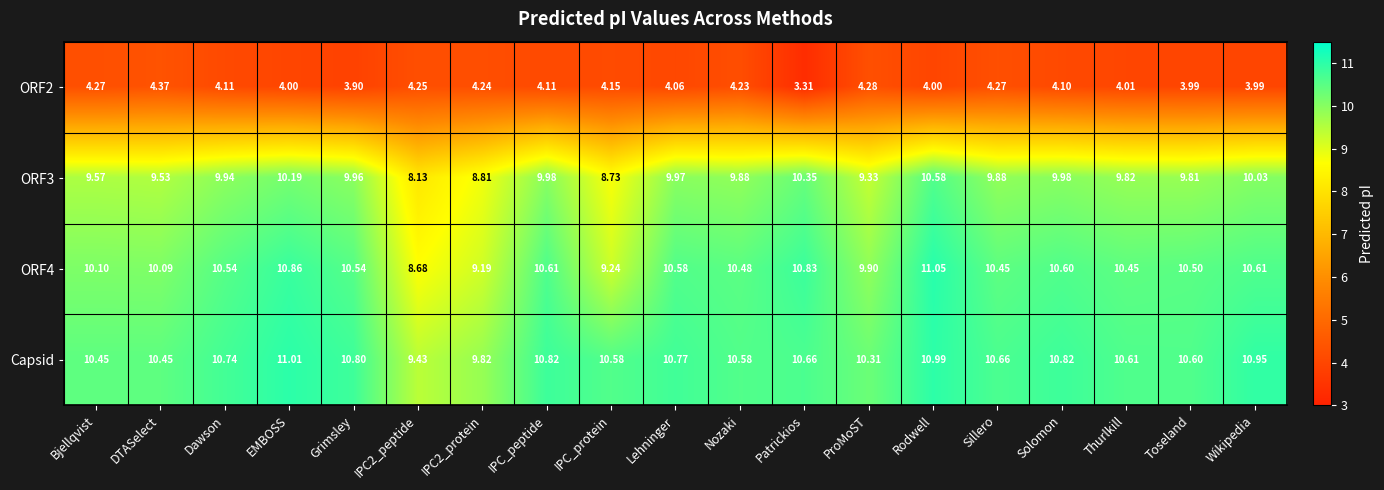

Where is ORF2 nearest to the value 3?

Patrickios